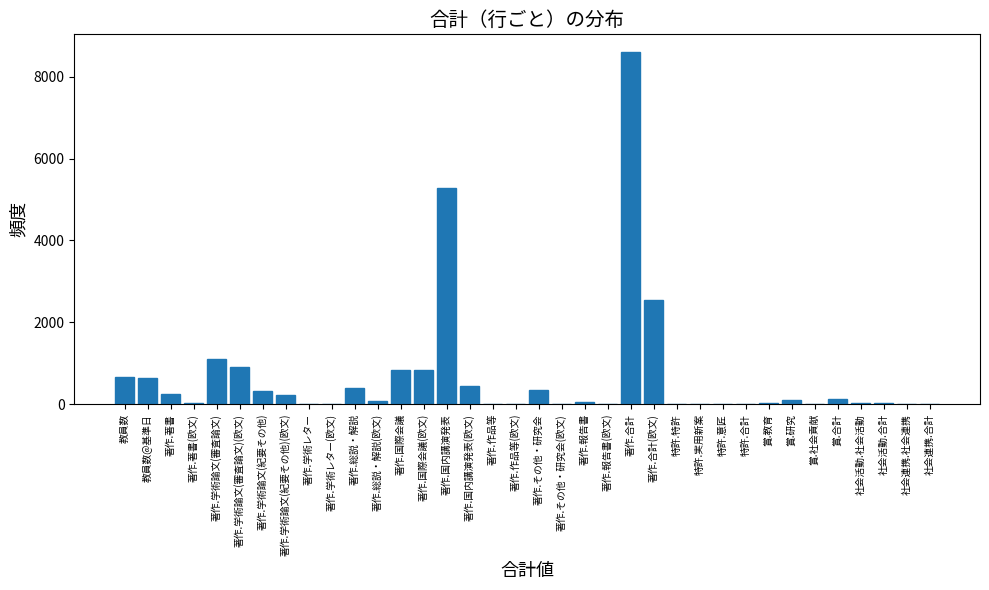

Which has a higher value, 教員数 or 著作.その他・研究会?

教員数